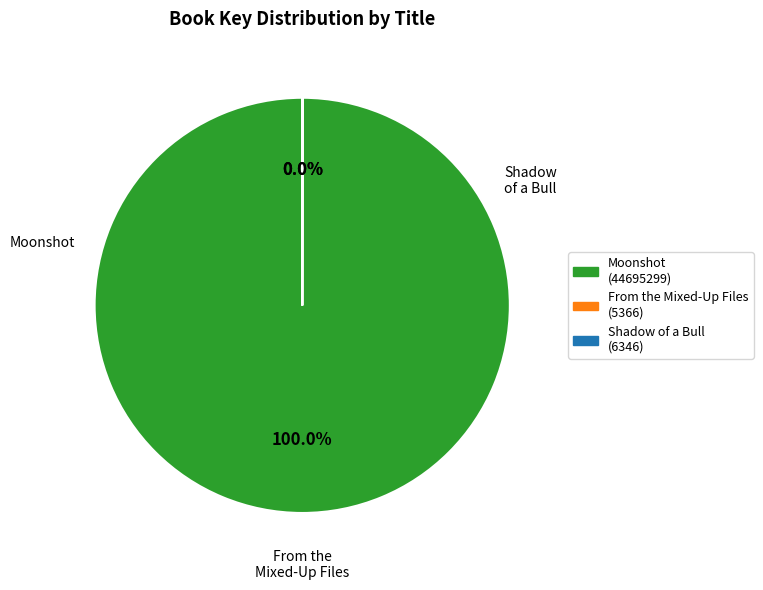

Does any single category account for the majority?

Yes